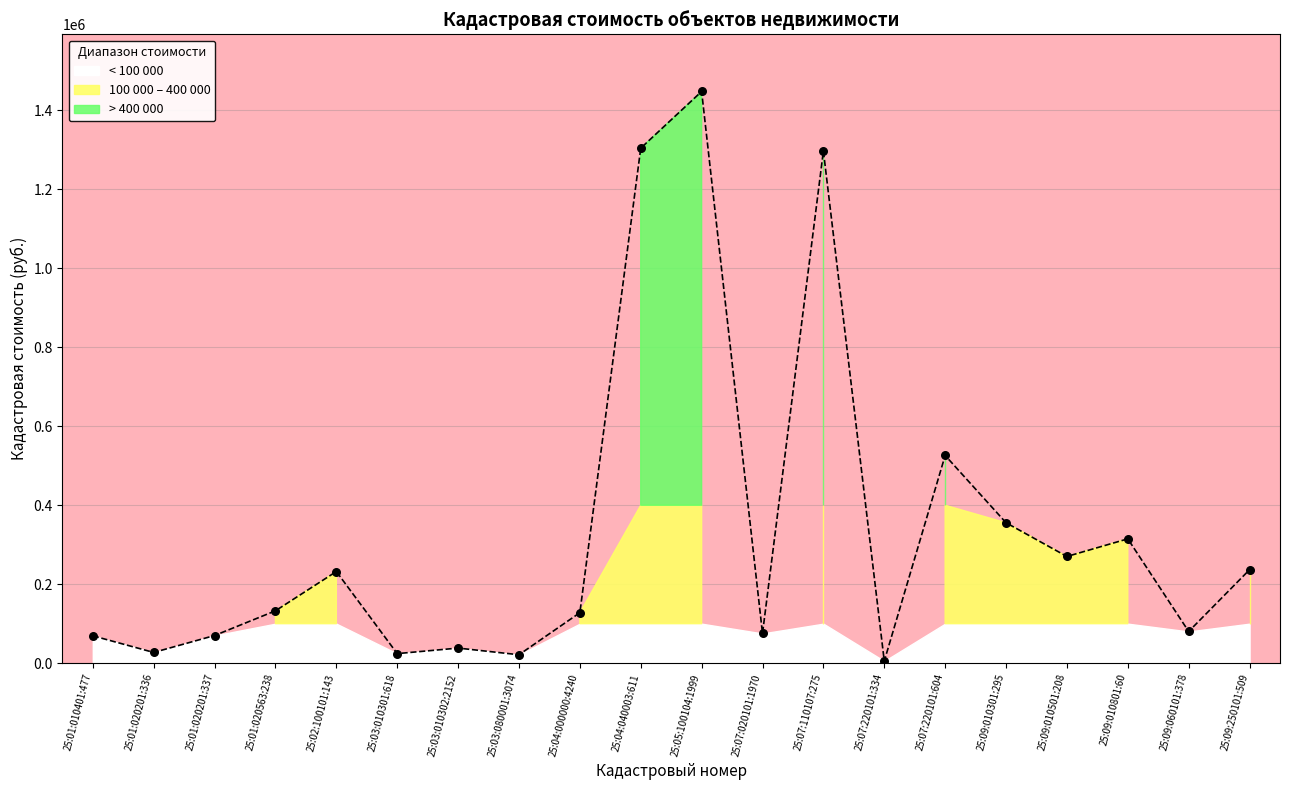

Approximately how many times larger is the value at 25:07:110107:275 compared to 25:09:010301:295?

3.6